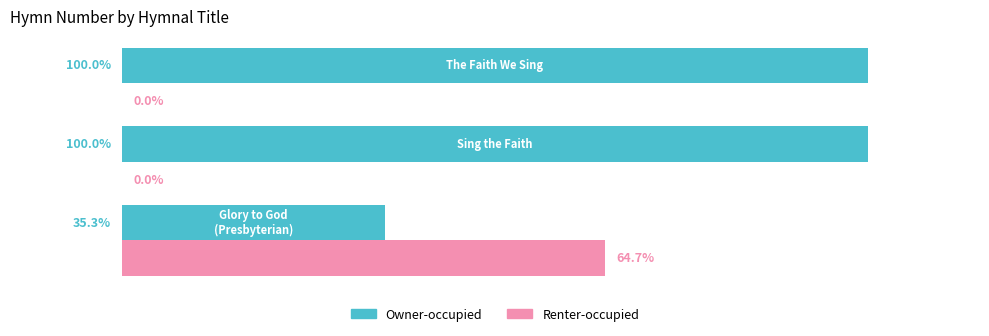

What are all the series names shown in the legend?

Owner-occupied, Renter-occupied